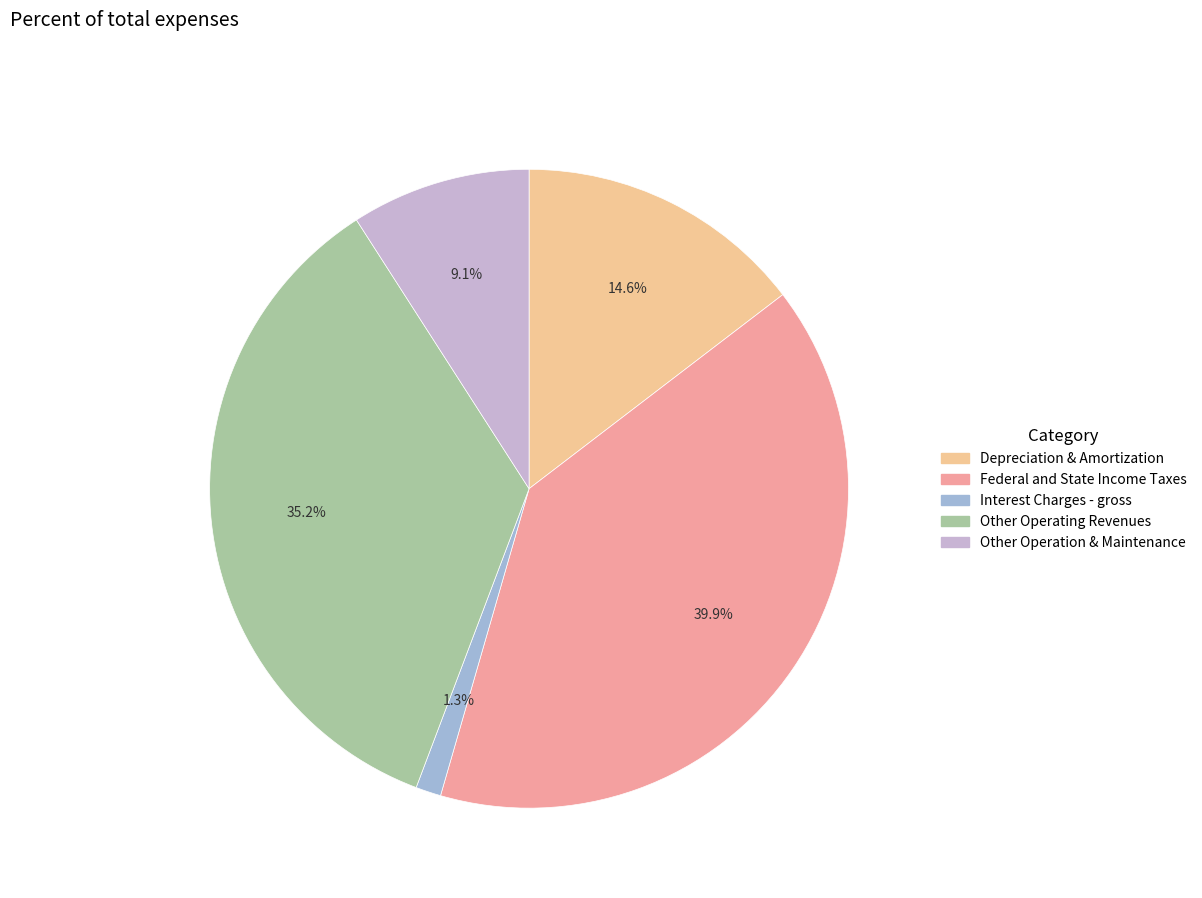

Which category has the biggest portion of the pie?

Federal and State Income Taxes